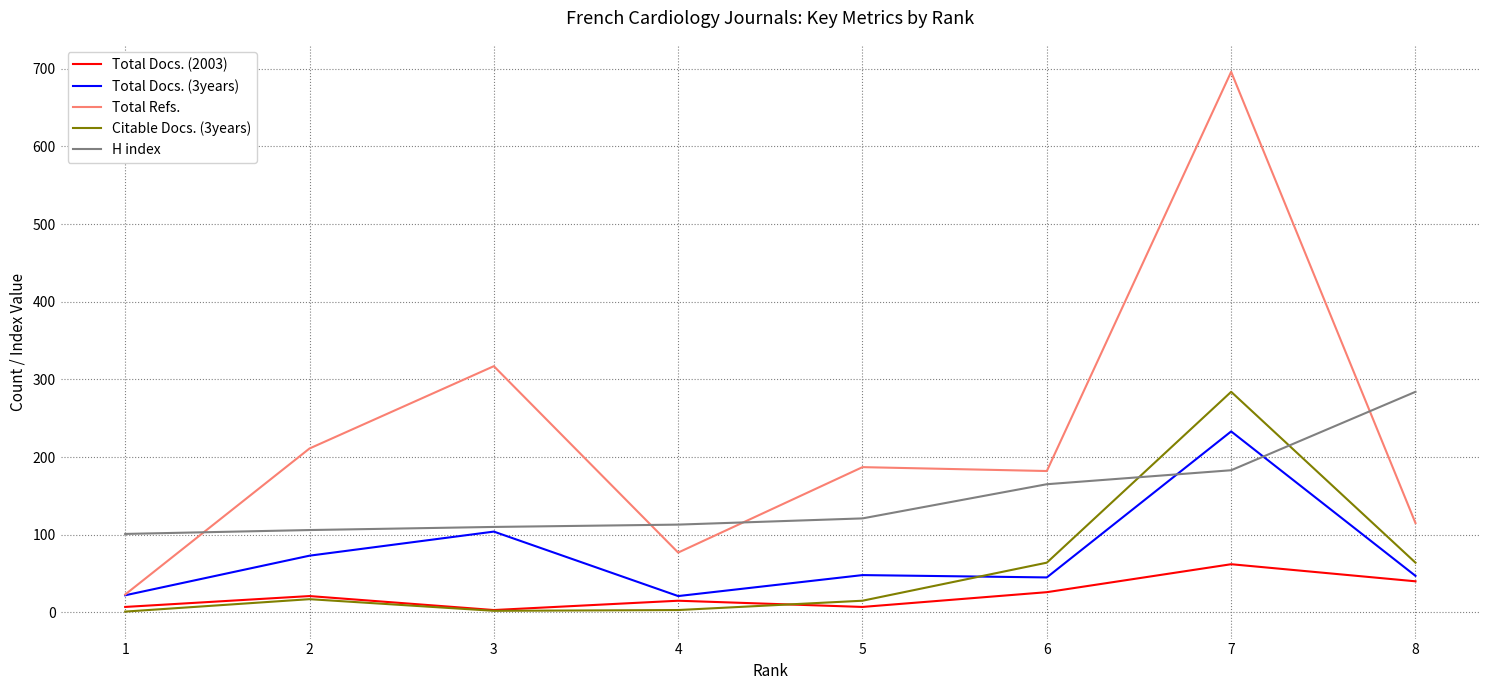

At how many categories does at least one series exceed 107?

7